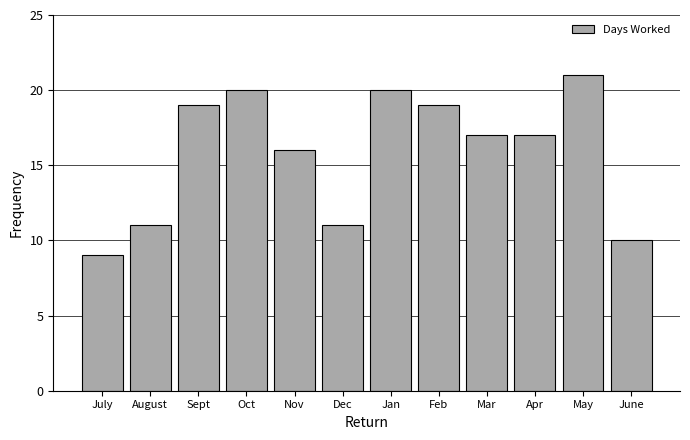

Reading left to right, extract all data points from this chart.

July=9	August=11	Sept=19	Oct=20	Nov=16	Dec=11	Jan=20	Feb=19	Mar=17	Apr=17	May=21	June=10